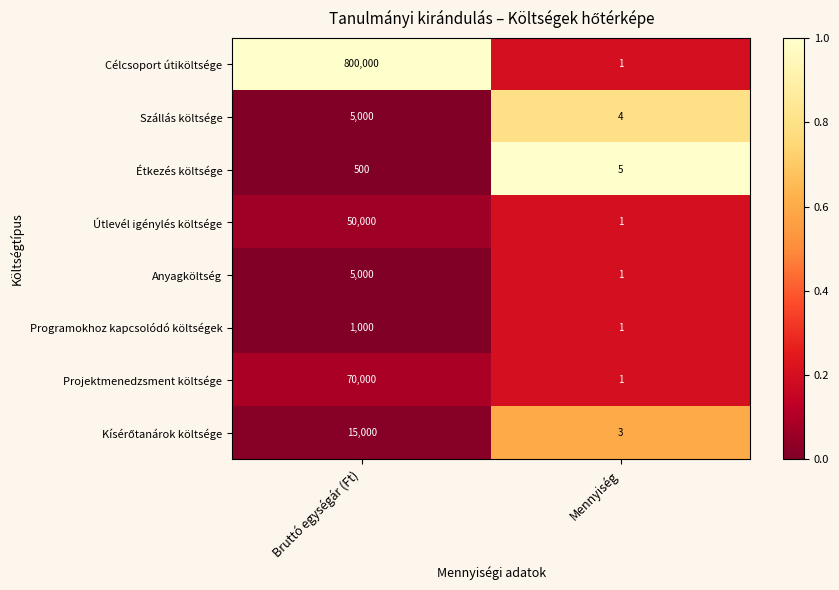

At which category is the sum across all series the highest?

Bruttó egységár (Ft)